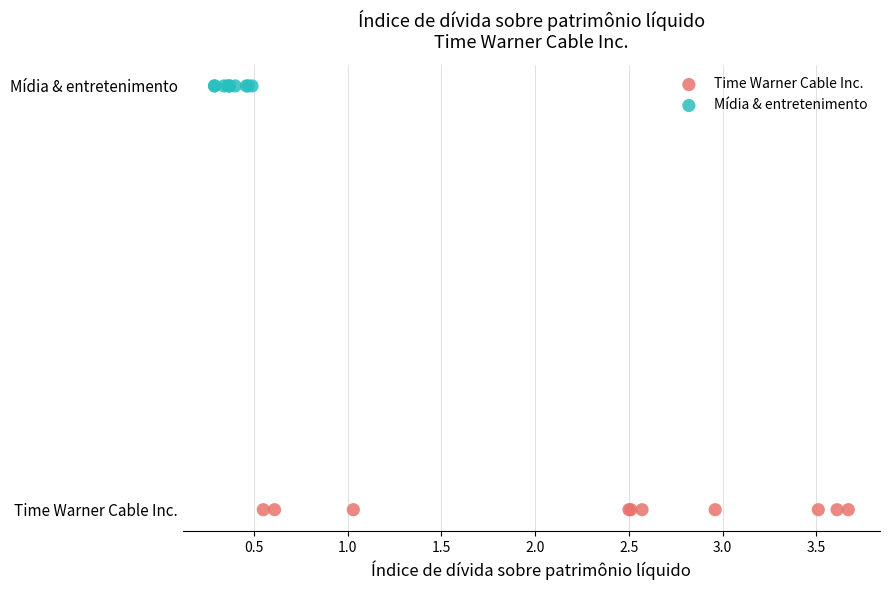

What are all the series names shown in the legend?

Time Warner Cable Inc., Mídia & entretenimento